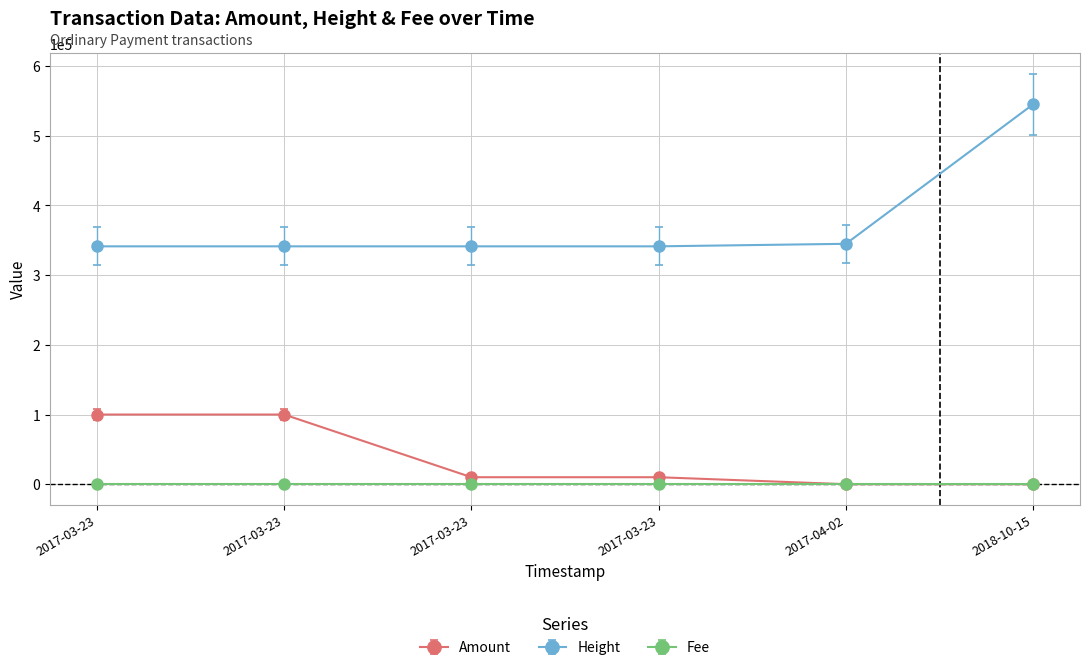

What is the sum of all Height values?

2255888.0